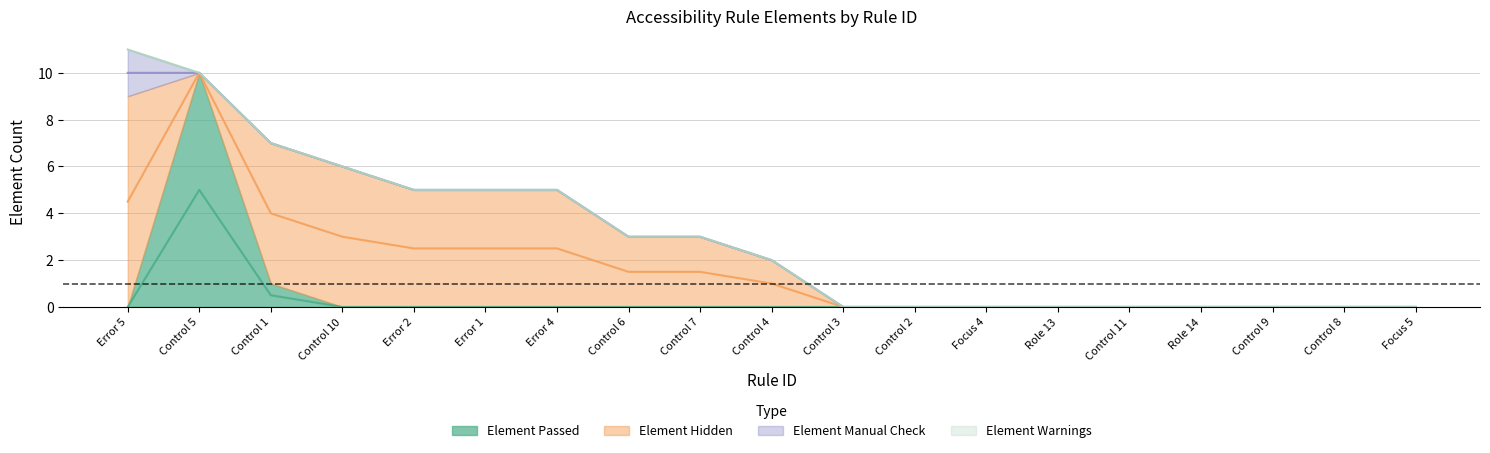

What are all the series names shown in the legend?

Element Passed, Element Hidden, Element Manual Check, Element Warnings